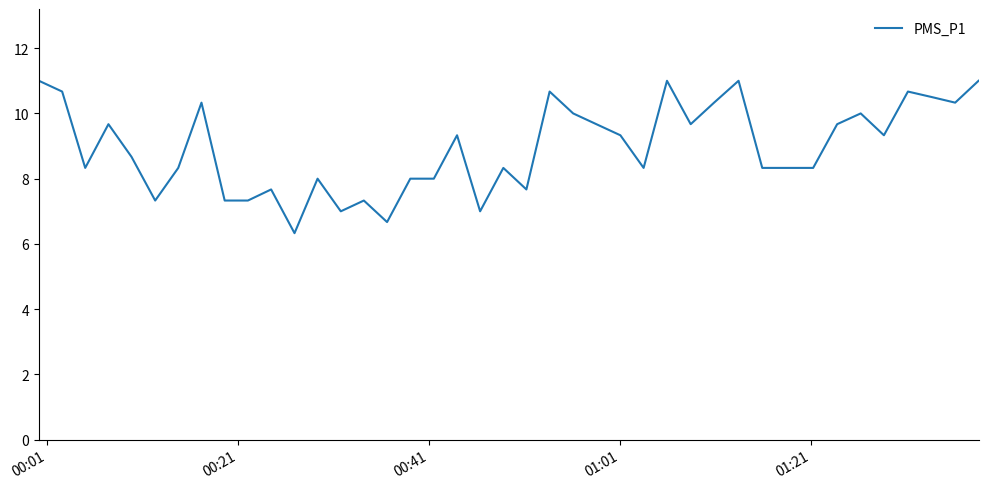

What is the smallest value displayed?

6.3